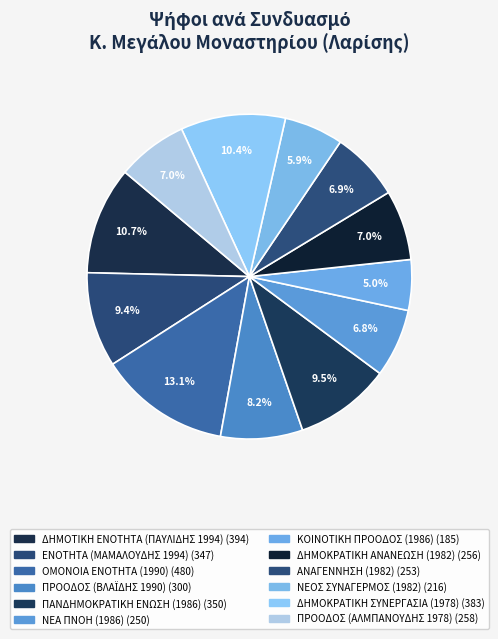

How many slices are in this pie chart?

12